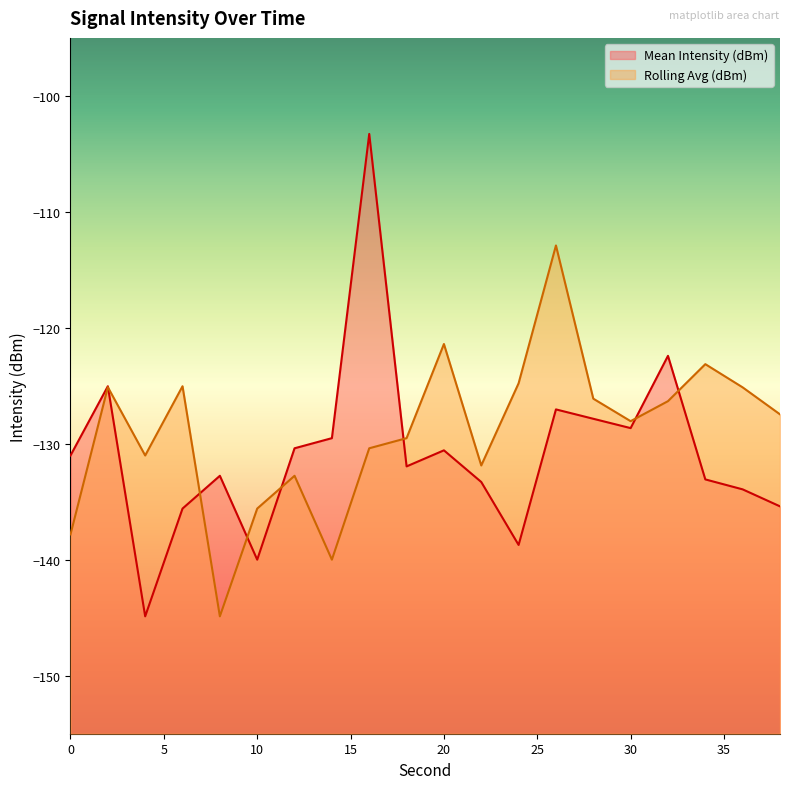

What value does the Mean Intensity (dBm) series have at 6?

-135.6